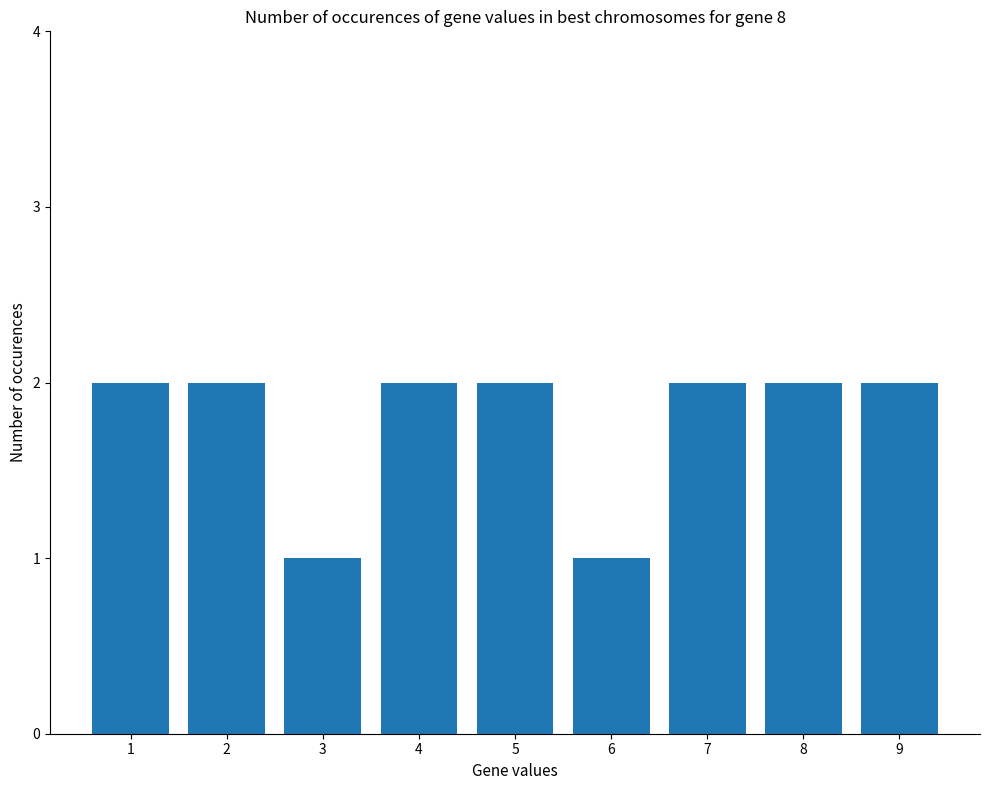

Is it true that the value at 1 is 2?

True